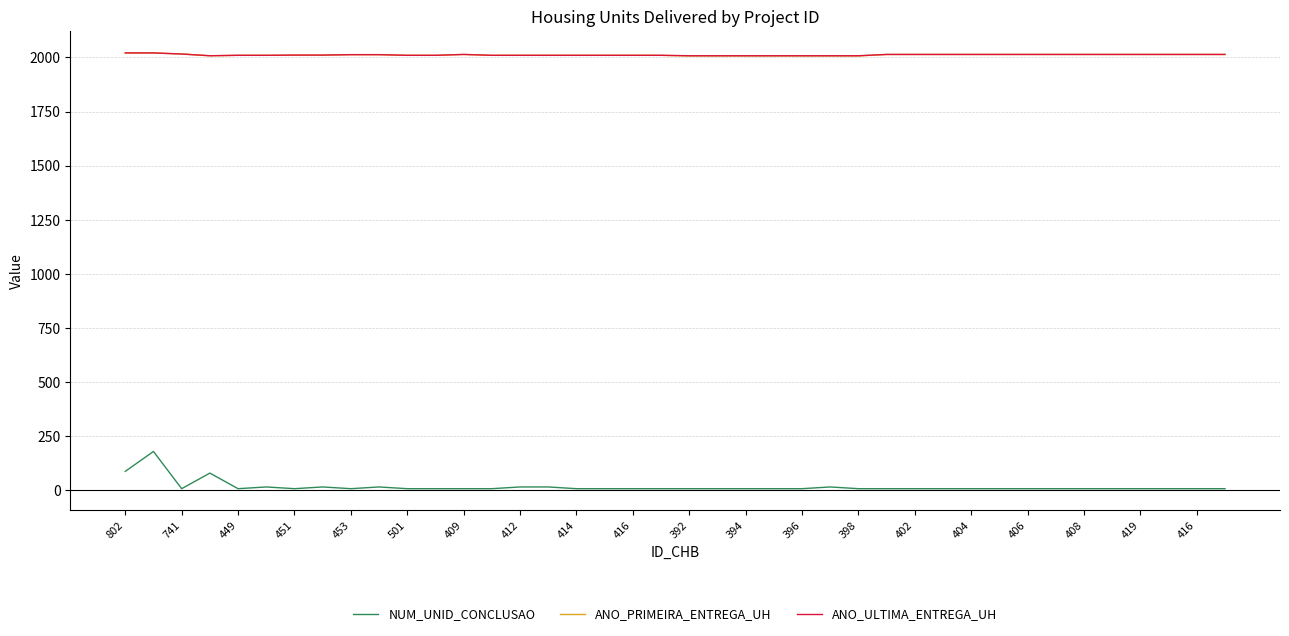

True or false: NUM_UNID_CONCLUSAO and ANO_ULTIMA_ENTREGA_UH cross at least once.

False